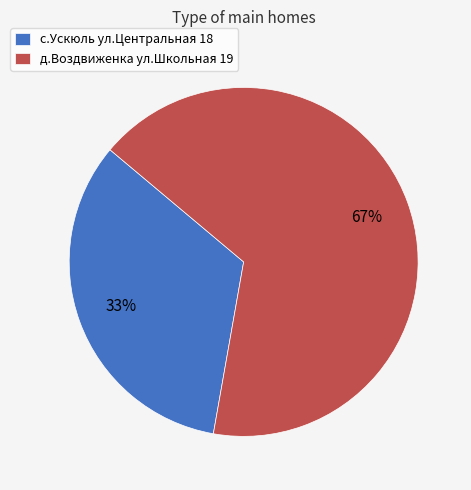

To the nearest percent, what is the average slice percentage?

50%